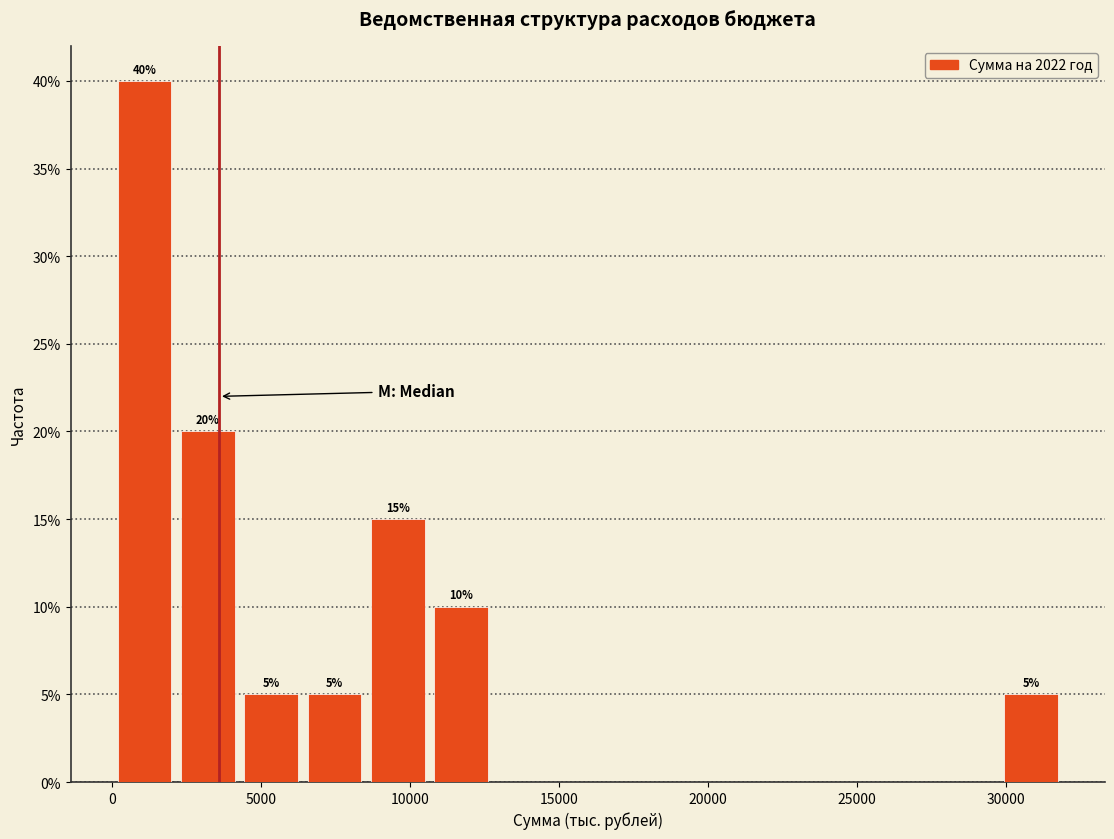

Which range on the x-axis has the tallest bar?

0 to 2000